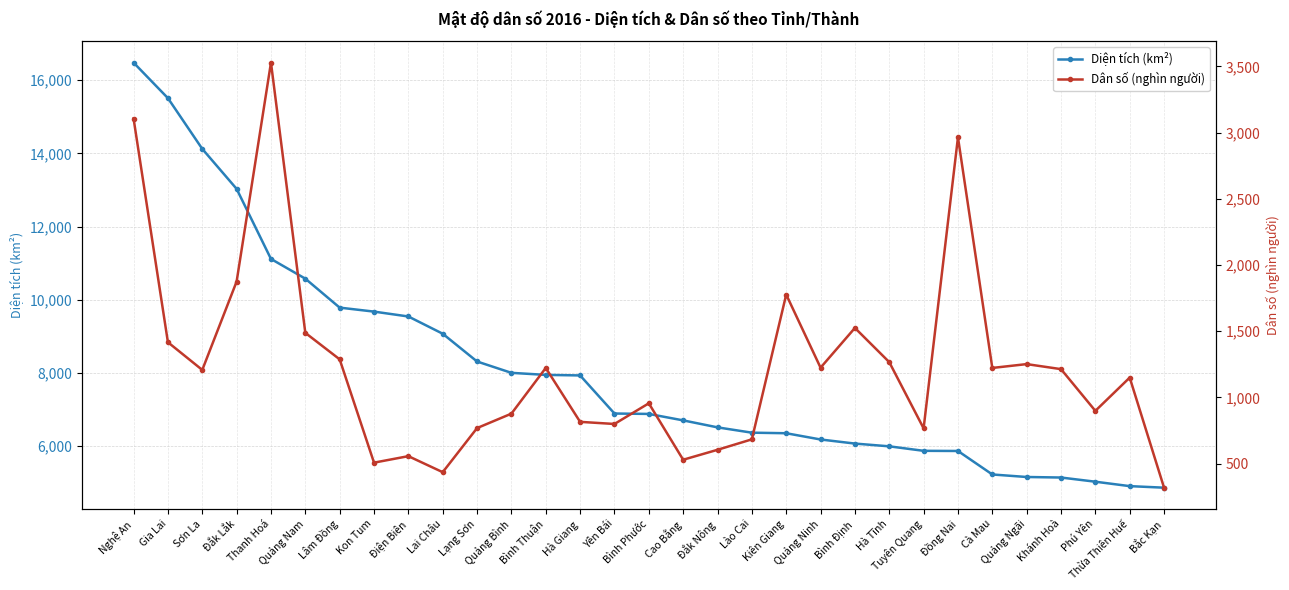

What is the difference between the second highest and second lowest values in the Diện tích (km²) series?

10608.4